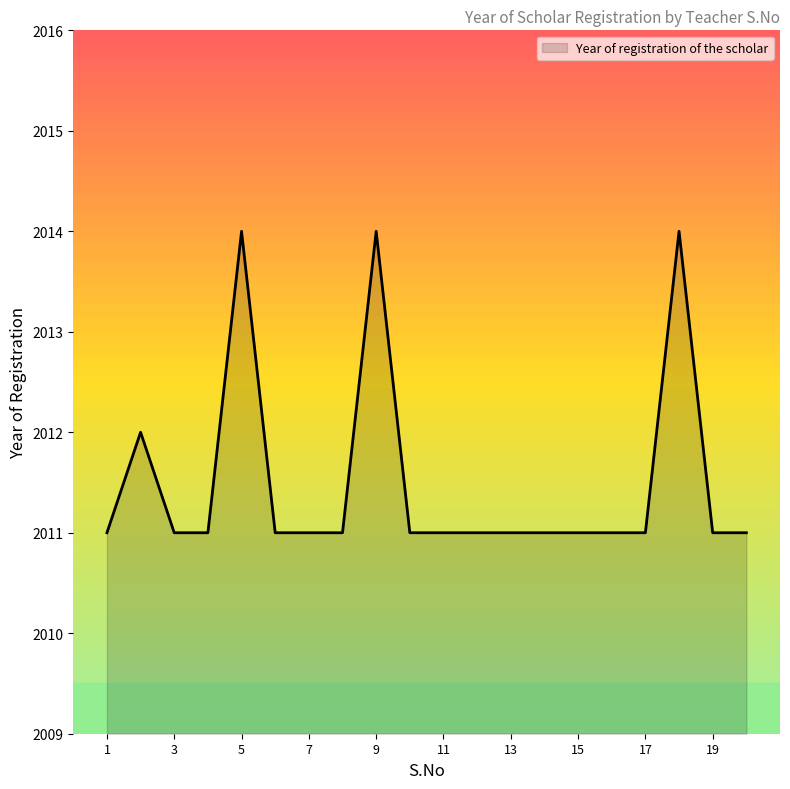

What is the difference between the maximum and minimum values?

3